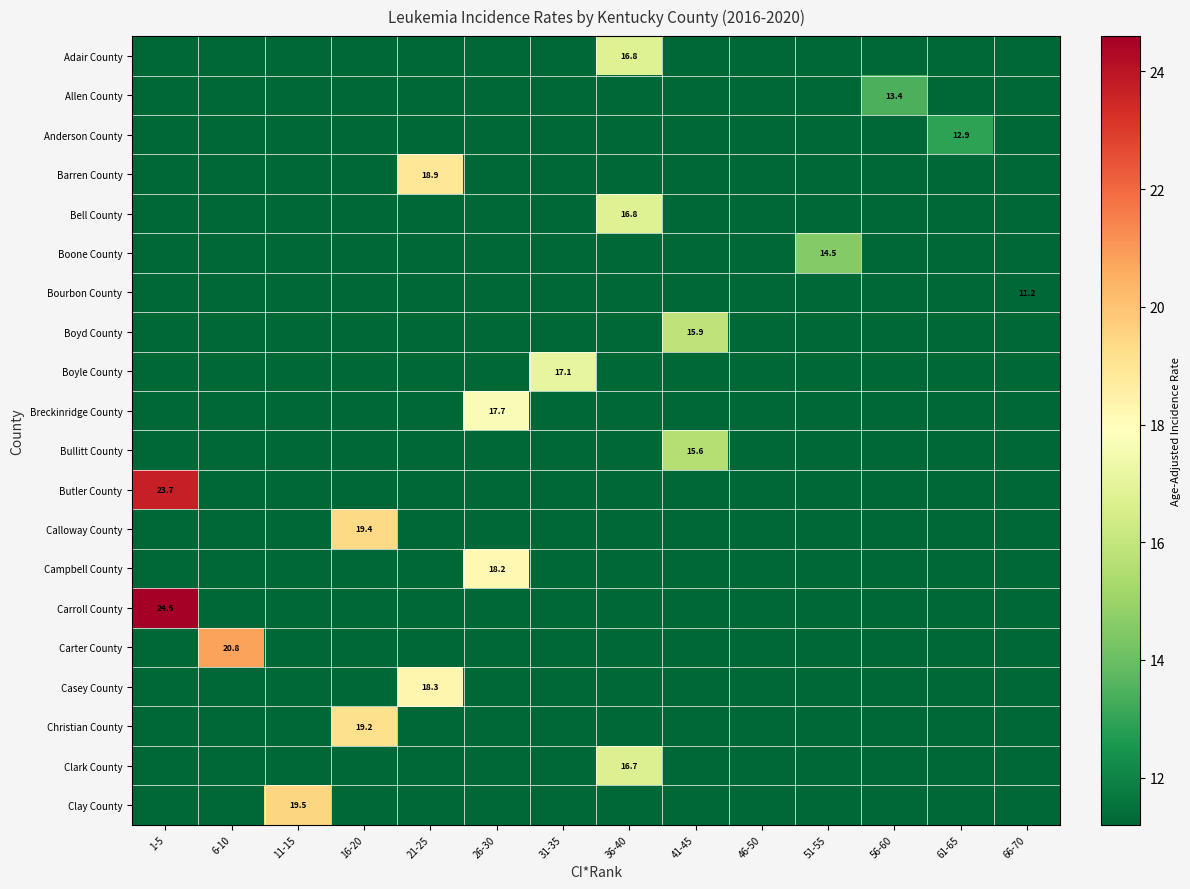

What is the total value across all series at 6-10?

233.6